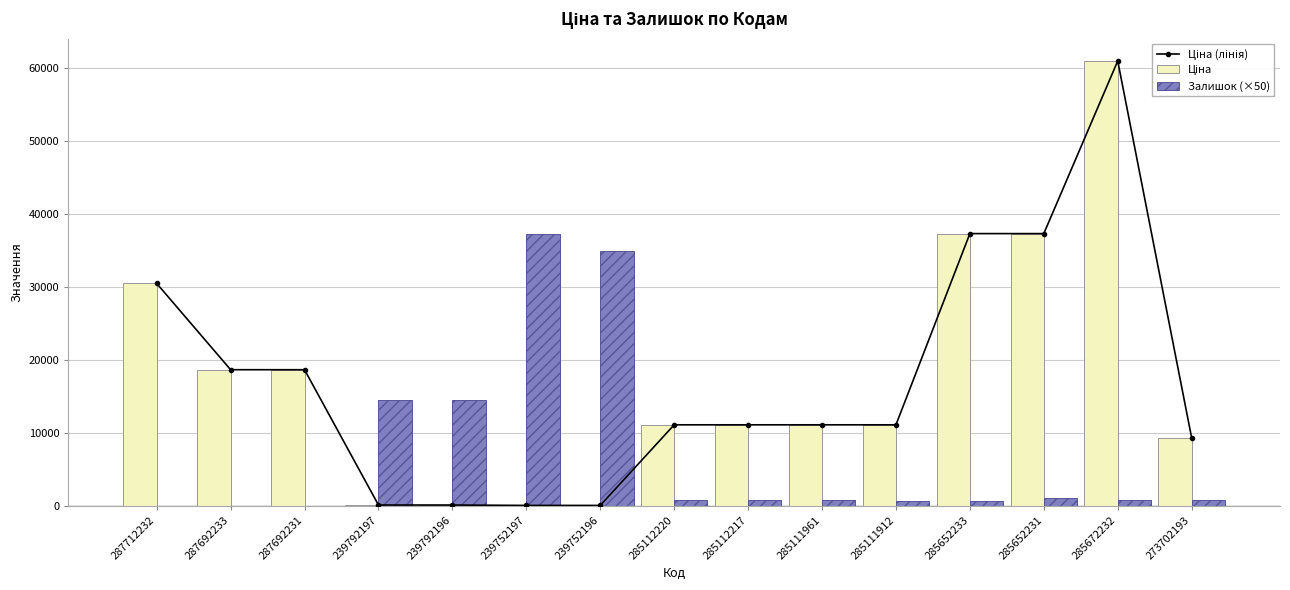

Reading left to right, list all the values displayed in this chart.

Ціна (лінія): 287712232=30512.3	287692233=18671.5	287692231=18671.5	239792197=113.3	239792196=113.3	239752197=56.7	239752196=56.7	285112220=11113.6	285112217=11113.6	285111961=11113.6	285111912=11113.6	285652233=37343.0	285652231=37343.0	285672232=61024.7	273702193=9321.4
Ціна: 287712232=30512.3	287692233=18671.5	287692231=18671.5	239792197=113.3	239792196=113.3	239752197=56.7	239752196=56.7	285112220=11113.6	285112217=11113.6	285111961=11113.6	285111912=11113.6	285652233=37343.0	285652231=37343.0	285672232=61024.7	273702193=9321.4
Залишок (×50): 287712232=0.0	287692233=0.0	287692231=0.0	239792197=14450.0	239792196=14500.0	239752197=37250.0	239752196=34900.0	285112220=850.0	285112217=850.0	285111961=800.0	285111912=700.0	285652233=600.0	285652231=1050.0	285672232=800.0	273702193=800.0